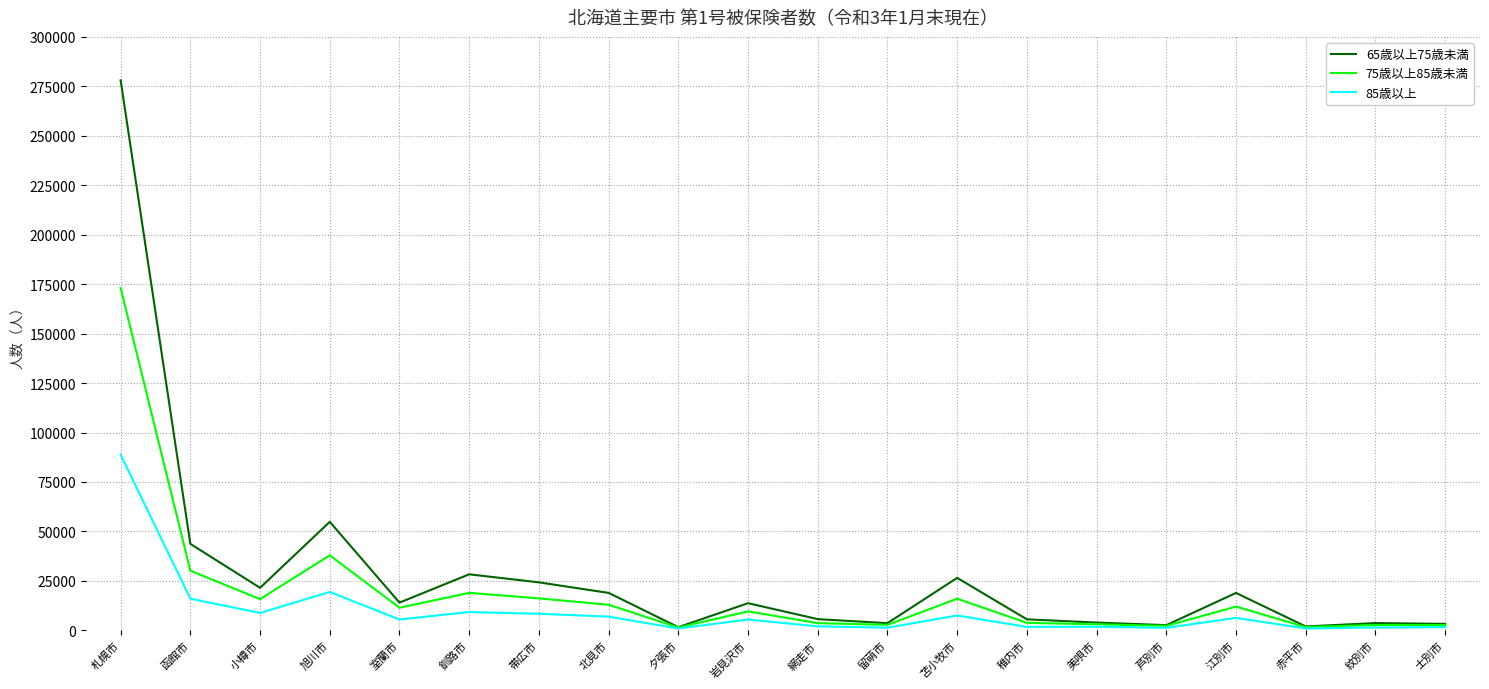

What is the sum of all 65歳以上75歳未満 values?

574445